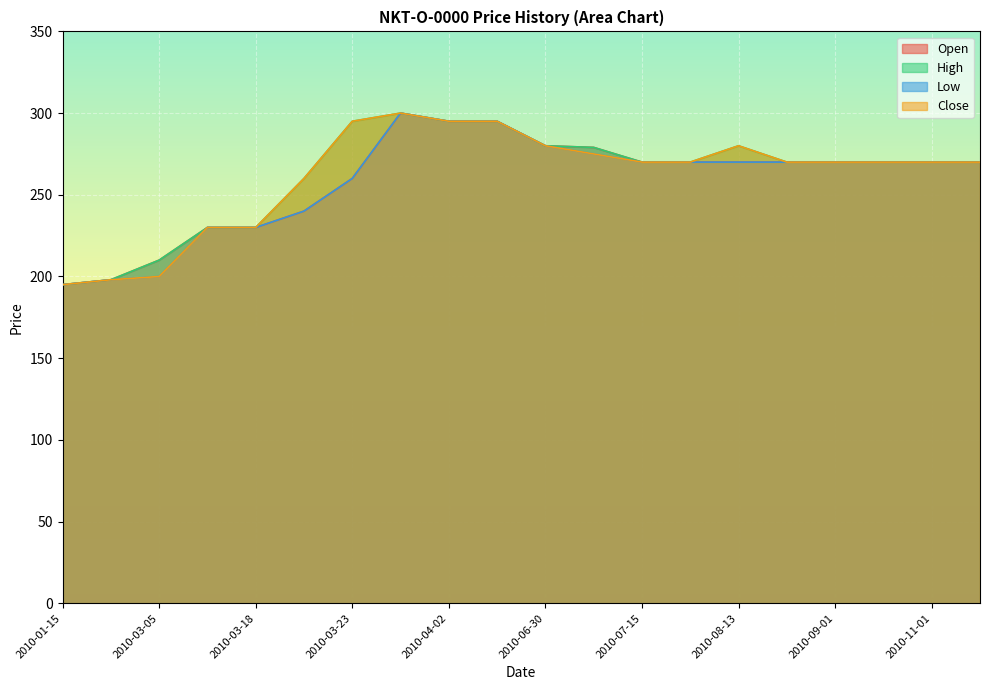

Between 2010-08-17 and 2010-07-15, which is larger?

2010-08-17